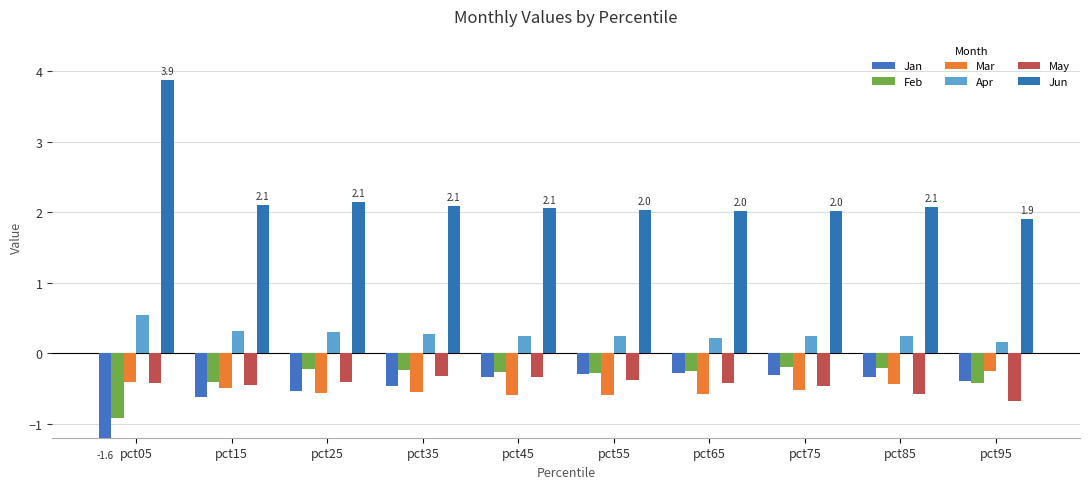

List the series in order of their peak value, highest first.

Jun, Apr, Feb, Mar, Jan, May